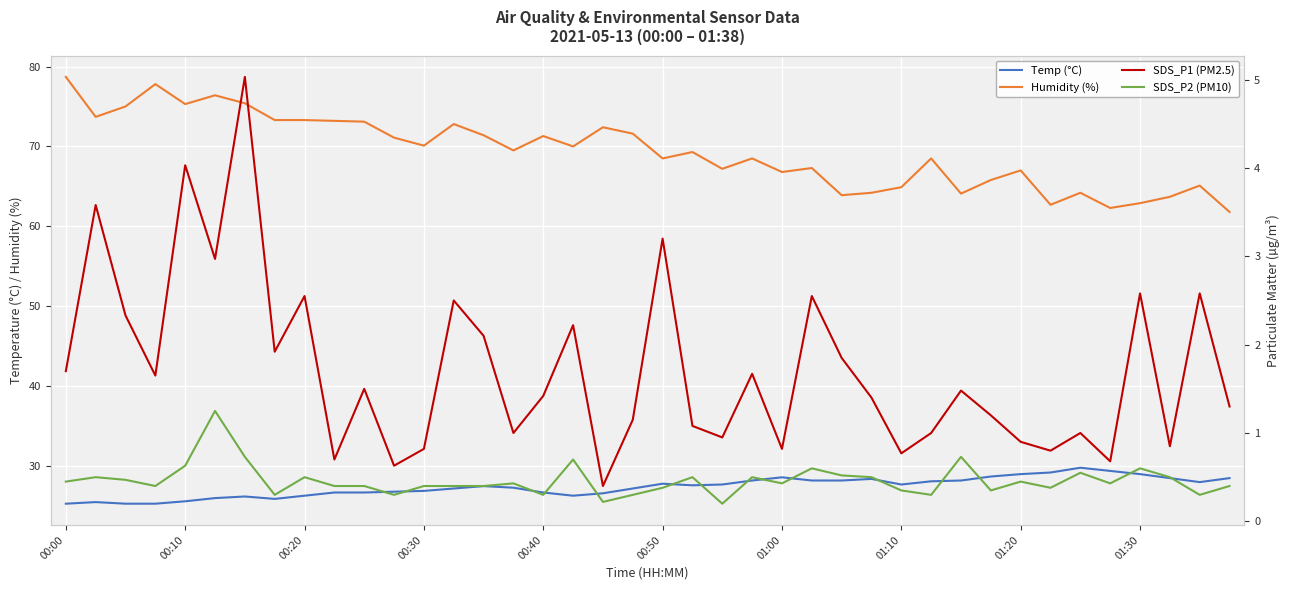

What is the value of the SDS_P1 (PM2.5) point at the 38th from the left?

0.8